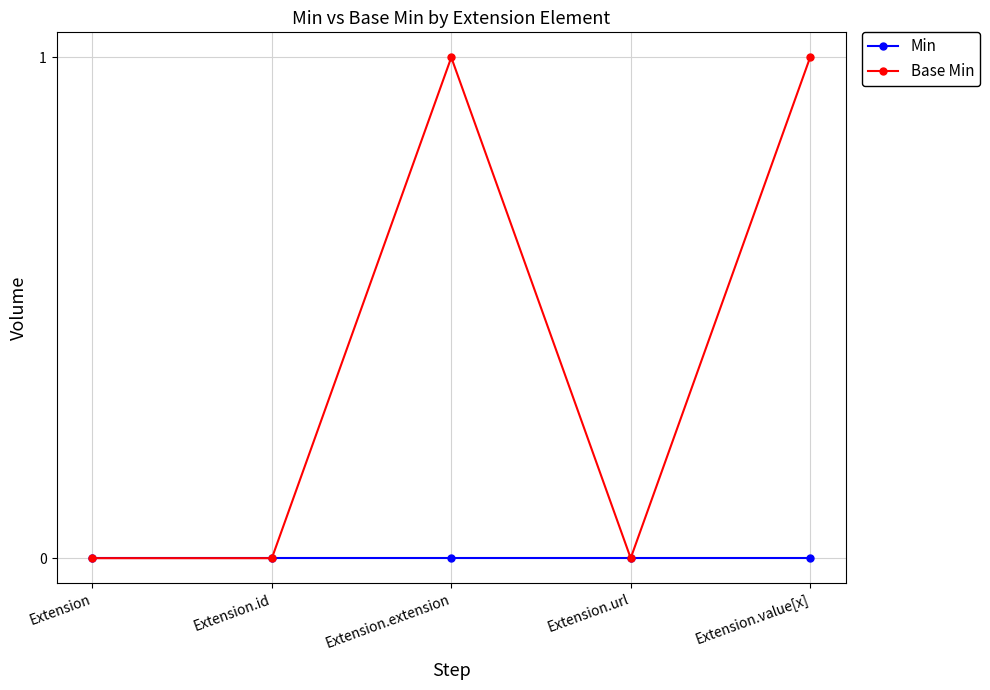

Does the chart display data point markers on the line(s)?

Yes